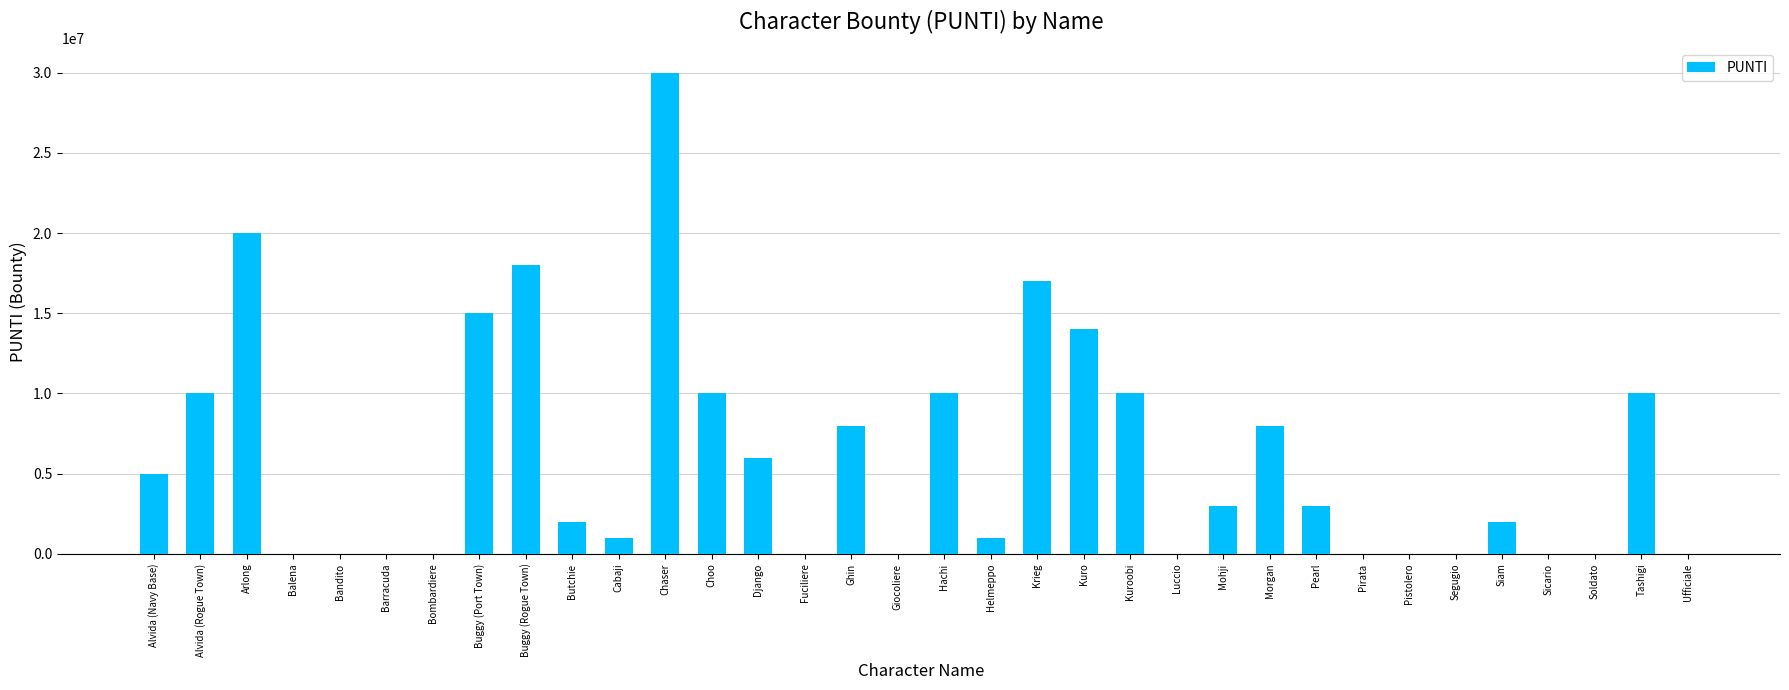

True or false: the data shows 8000000 at Morgan.

True